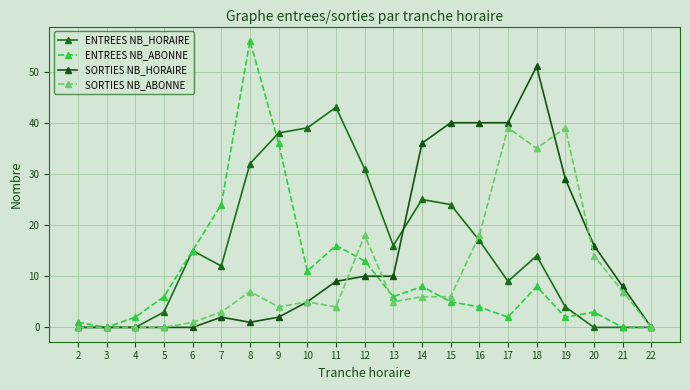

Which label corresponds to the largest value in the chart?

8